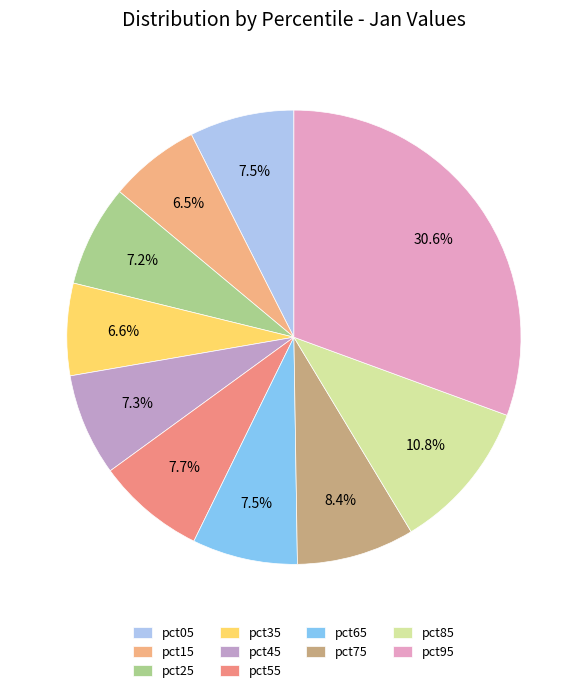

What percentage is the pct75 slice, to the nearest percent?

8%